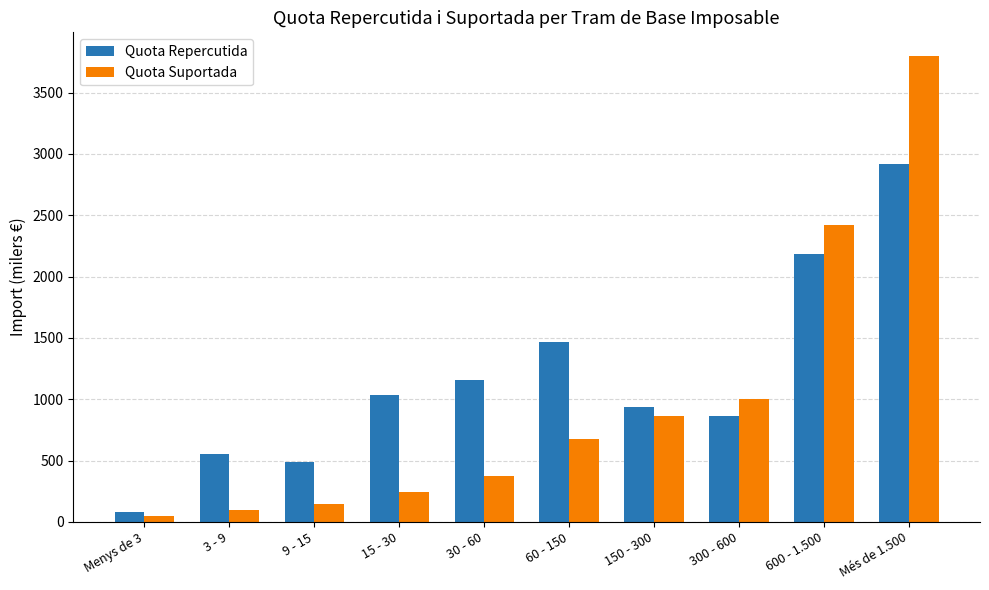

Which series changed the most between 3 - 9 and 60 - 150?

Quota Repercutida